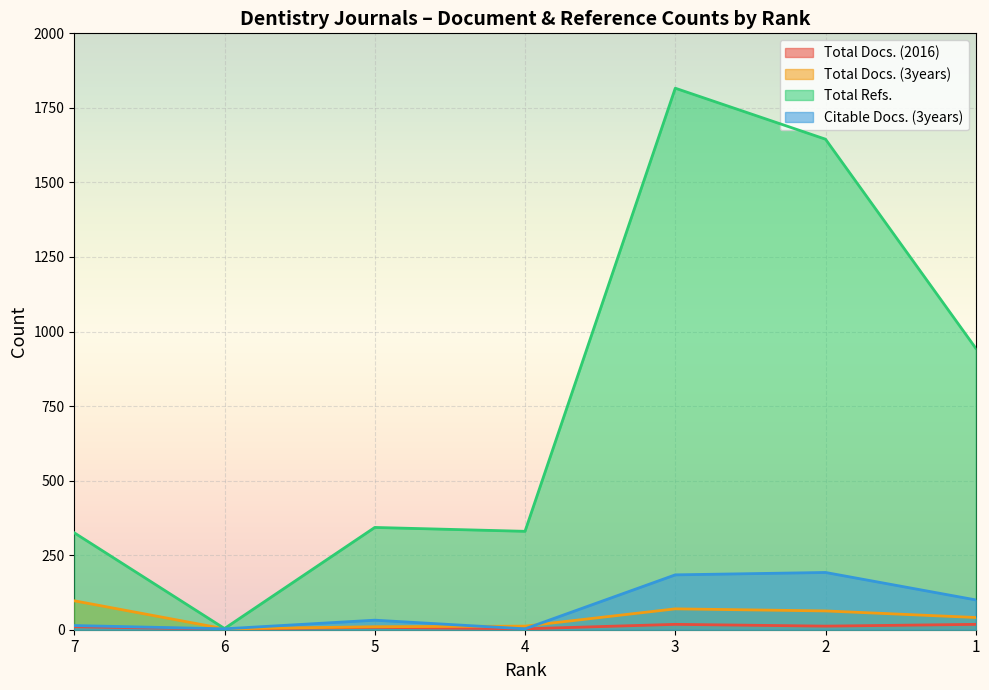

True or false: Total Docs. (2016) and Total Refs. cross at least once.

False